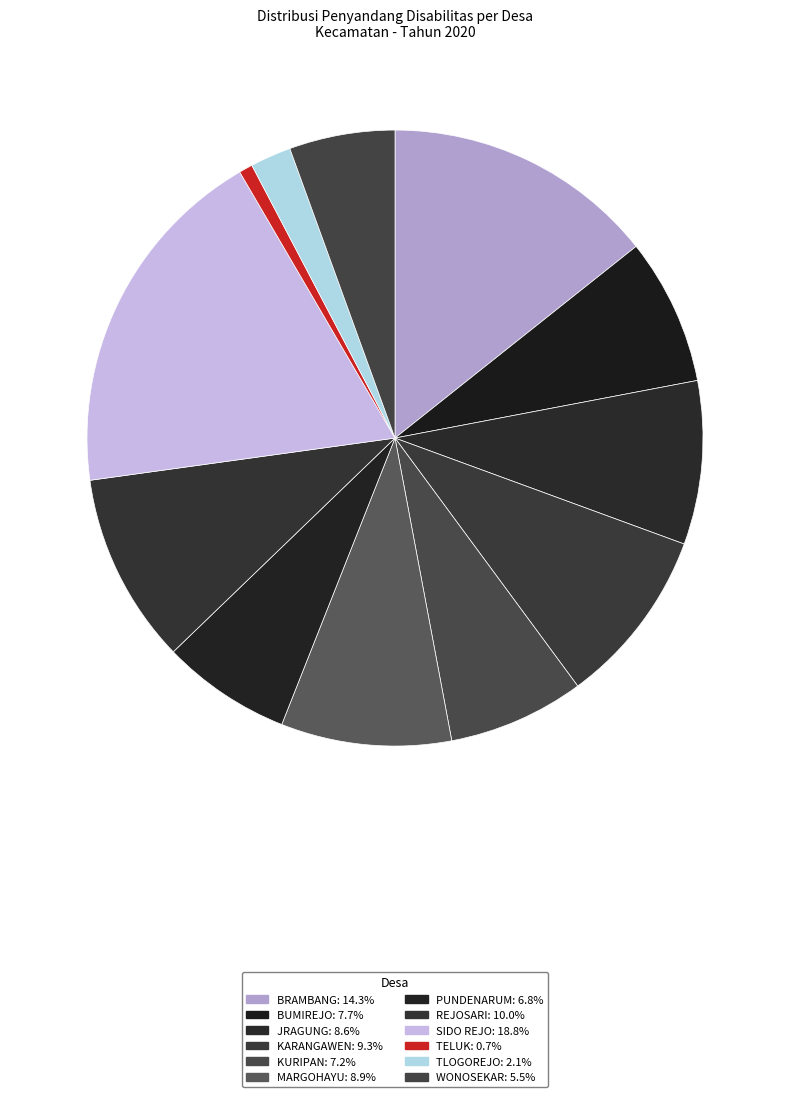

To the nearest percent, what is the difference between the JRAGUNG and SIDO REJO slice percentages?

10%